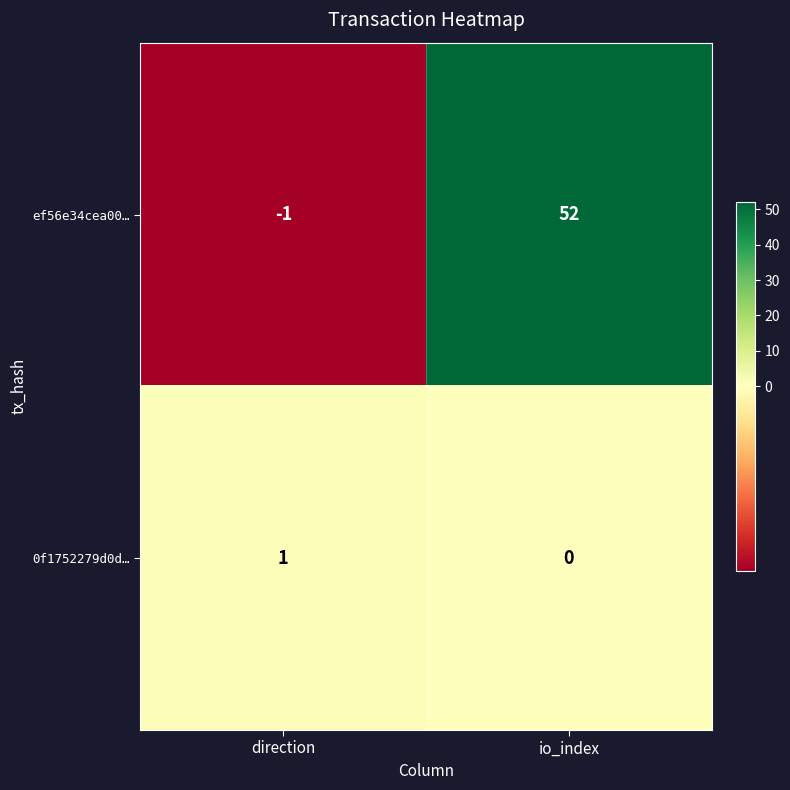

At how many categories does at least one series exceed 37?

1